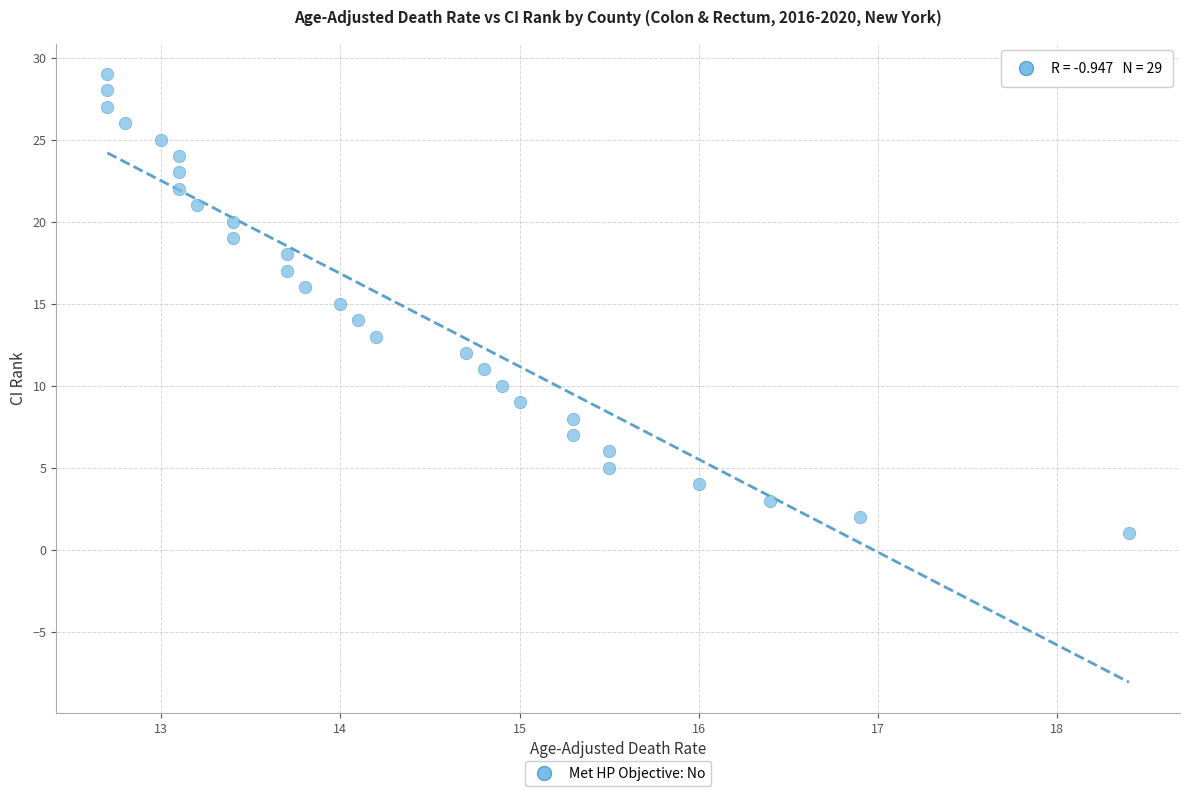

What is the range of Y values (max minus min)?

28